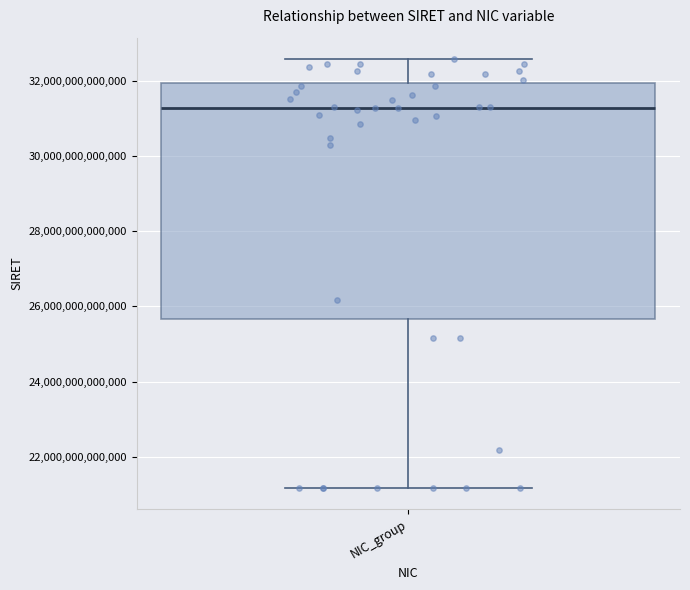

Read this box plot against the y-axis: the position of the median line, the range covered by the box, and the ends of both whiskers. The values are not printed on the chart, so give them approximately, as read against the axis.

median 31200000000000, box 25600000000000 to 32000000000000, whiskers 21200000000000 to 32600000000000